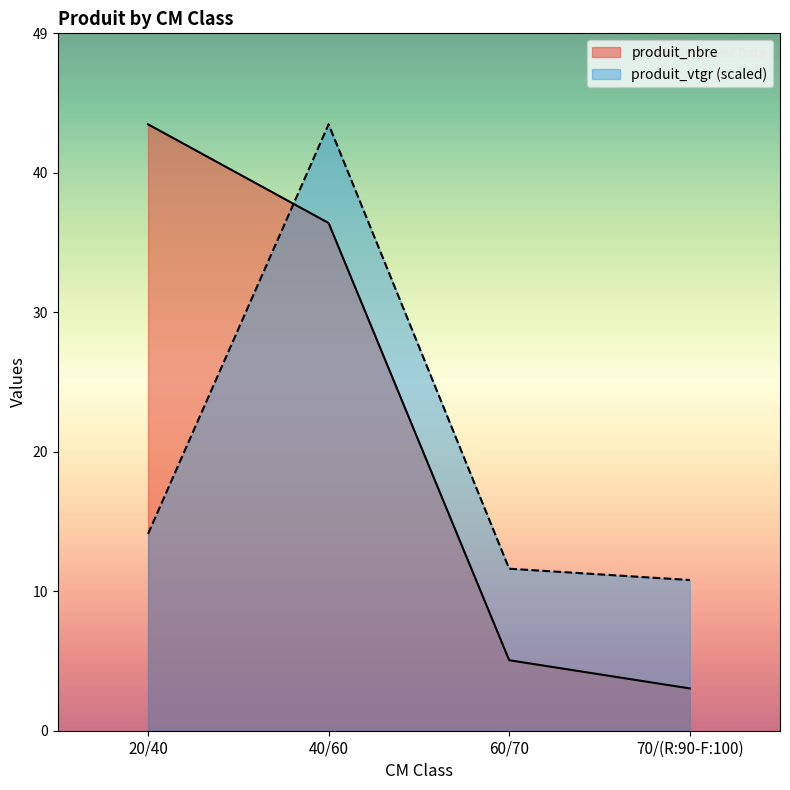

What is the value of the produit_vtgr point at the 2nd from the left?

43.0